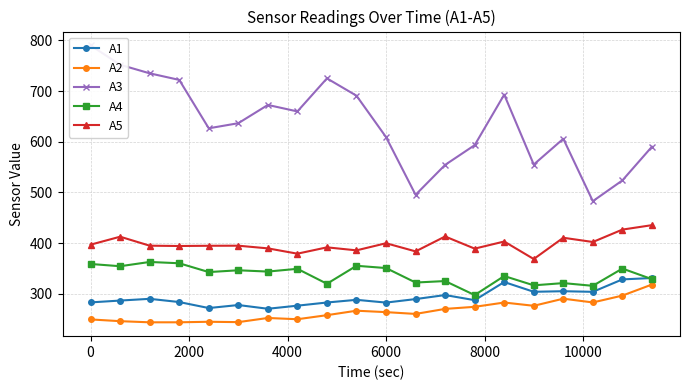

True or false: A3 and A2 intersect in this chart.

False